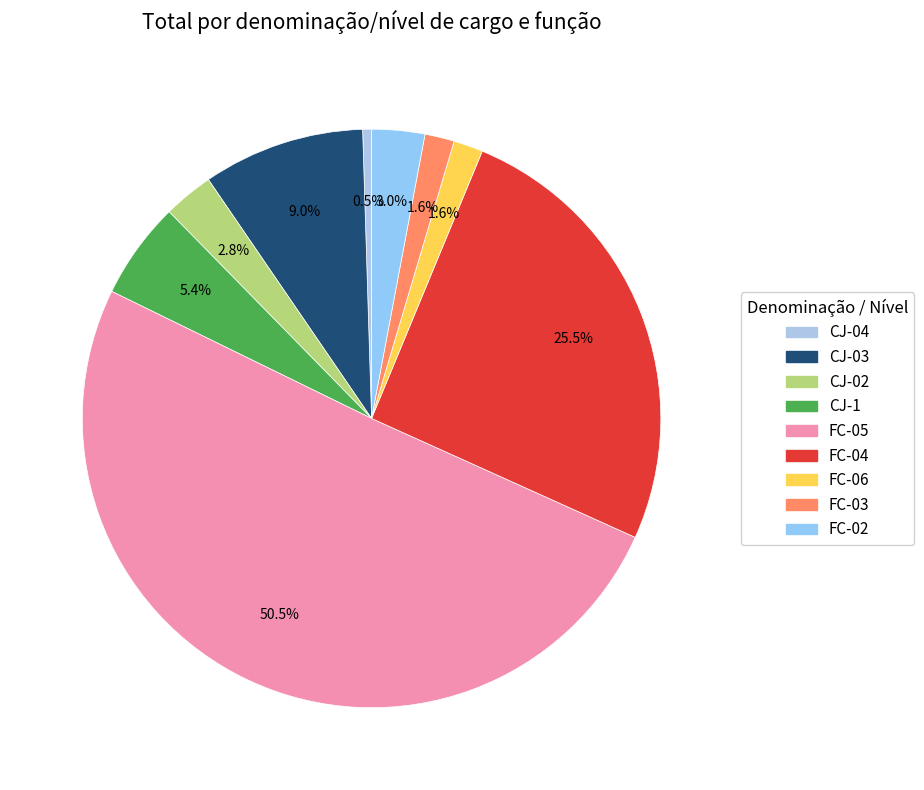

Count the number of slices in the pie.

9